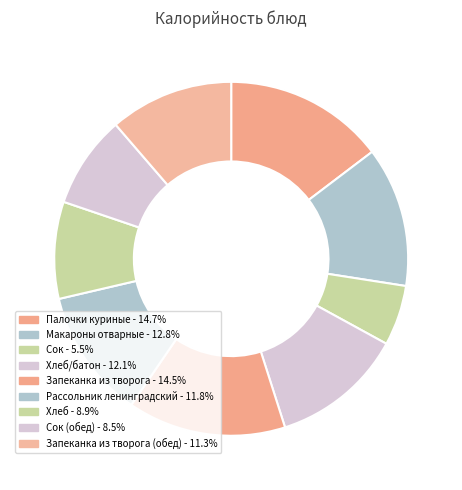

How many segments does this pie chart have?

9